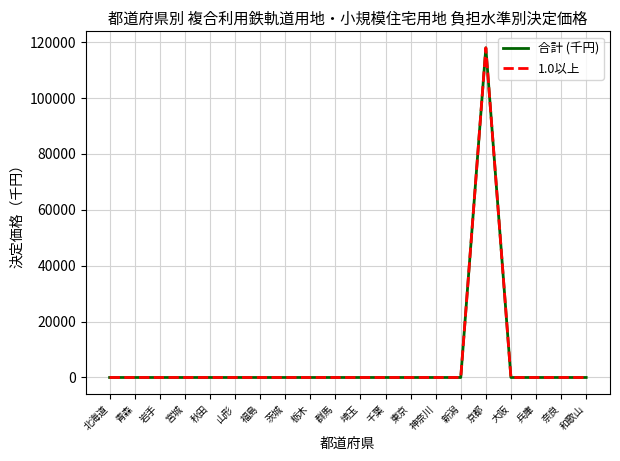

True or false: 1.0以上 and 合計 (千円) intersect in this chart.

False